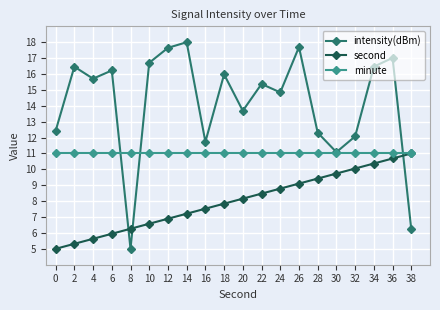

How many categories are shown in the chart?

20